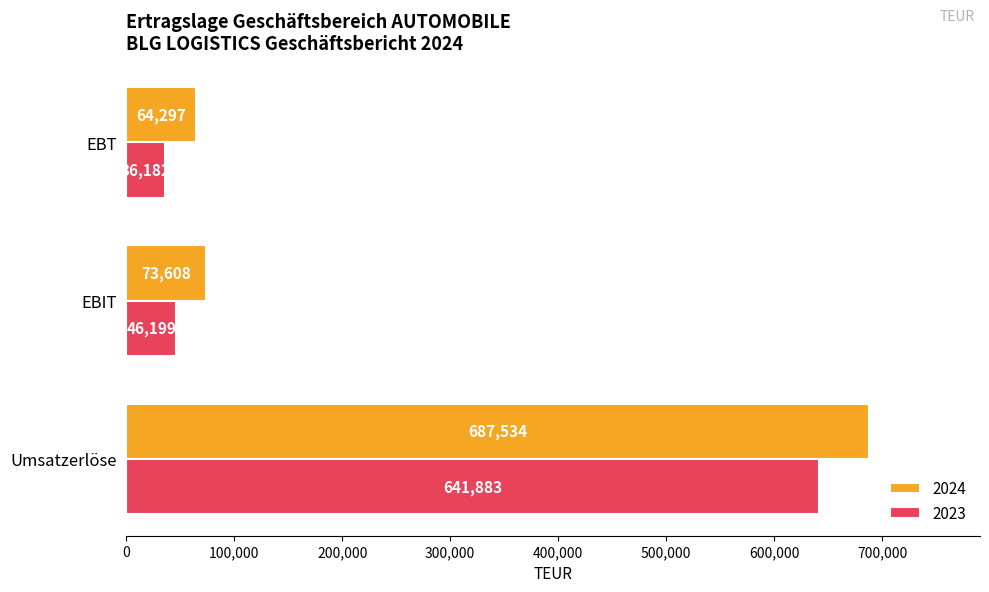

How many series are shown in this chart?

2